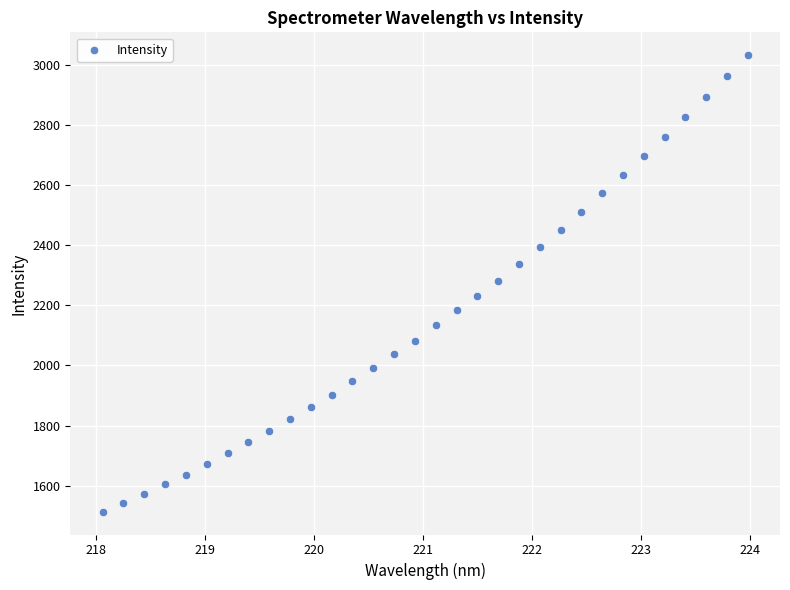

What is the range of Y values (max minus min)?

1518.1